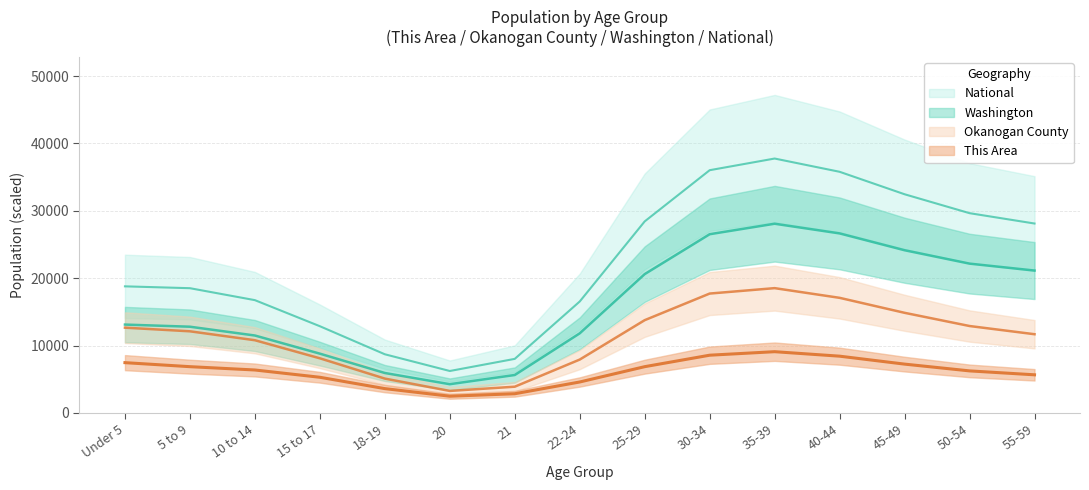

How many values in the Okanogan County series are below 12123?

7